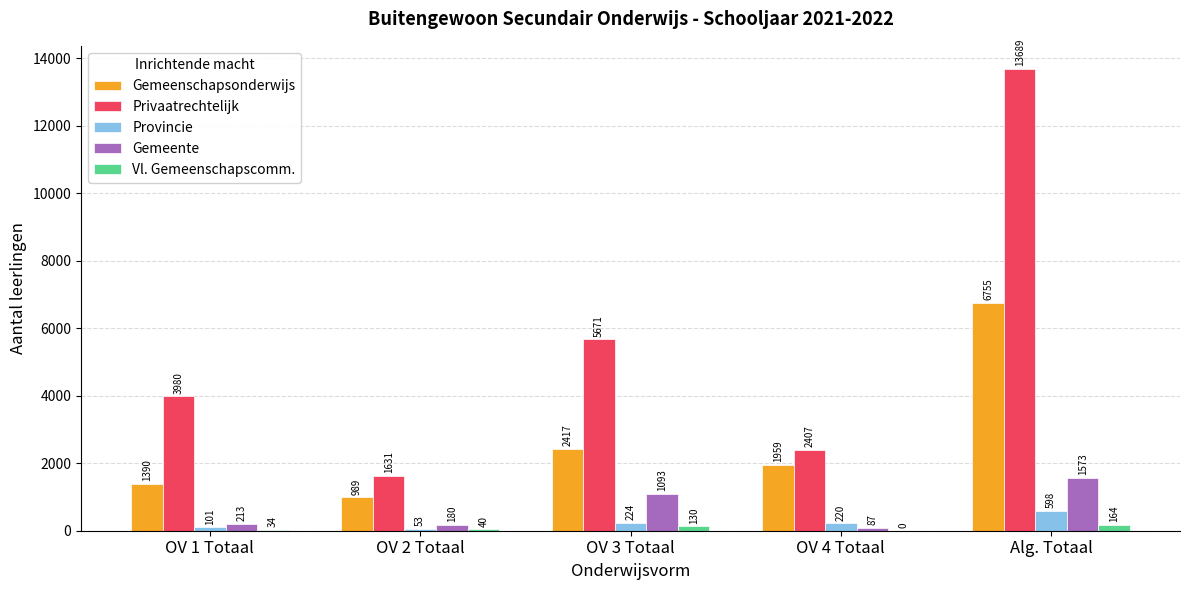

At which label does Vl. Gemeenschapscomm. reach its peak?

Alg. Totaal